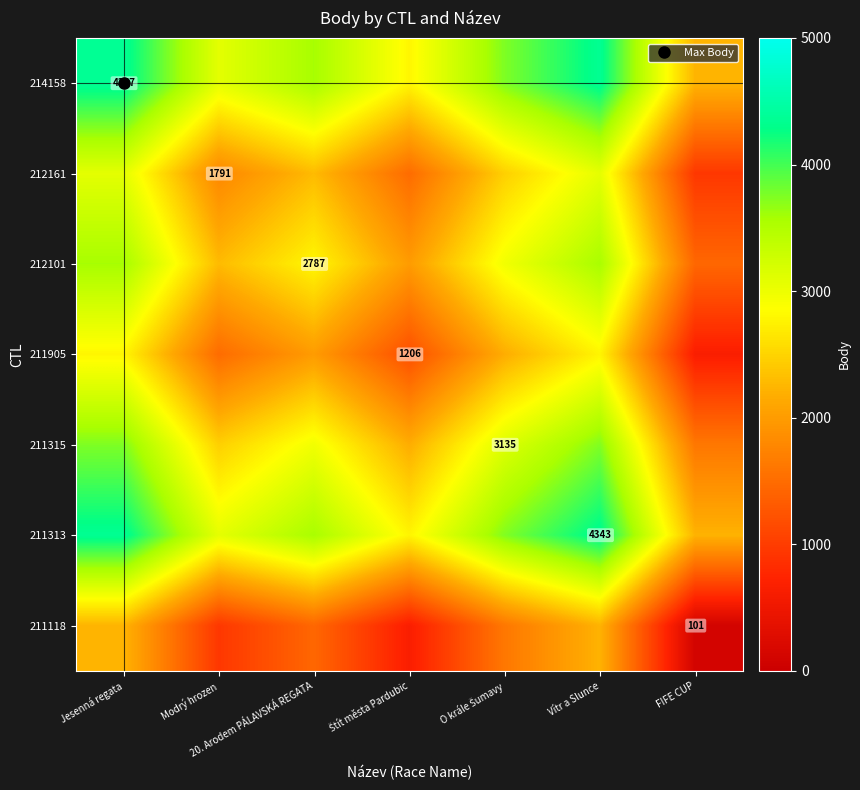

Which category has the highest value in the 212101 series?

Jesenná regata